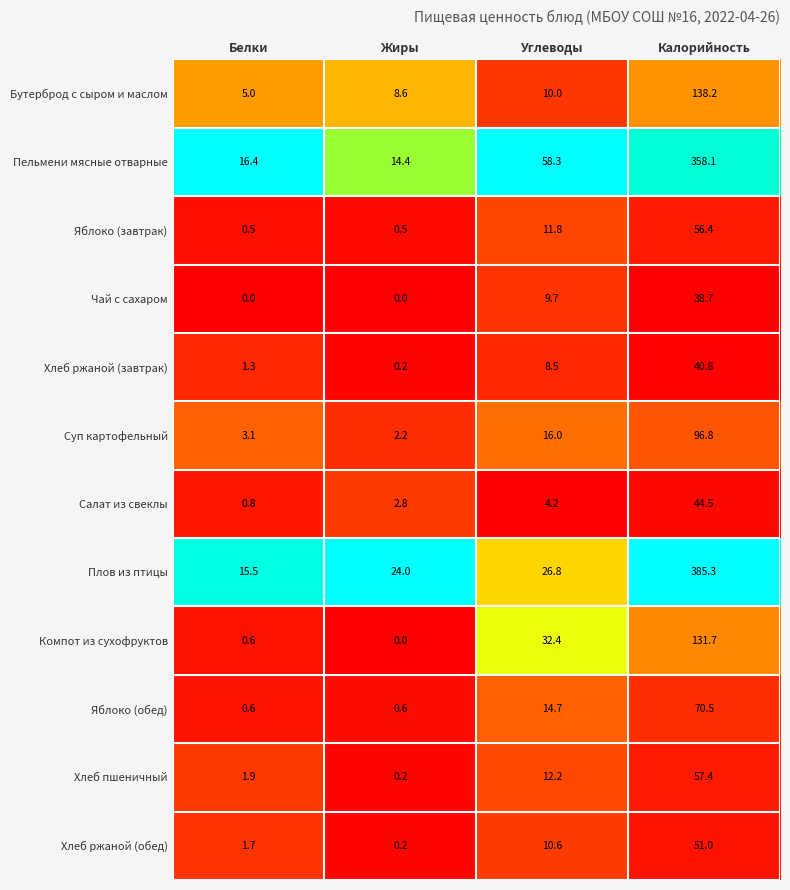

Rank the series by their maximum value, from highest to lowest.

Плов из птицы, Пельмени мясные отварные, Бутерброд с сыром и маслом, Компот из сухофруктов, Суп картофельный, Яблоко (обед), Хлеб пшеничный, Яблоко (завтрак), Хлеб ржаной (обед), Салат из свеклы, Хлеб ржаной (завтрак), Чай с сахаром